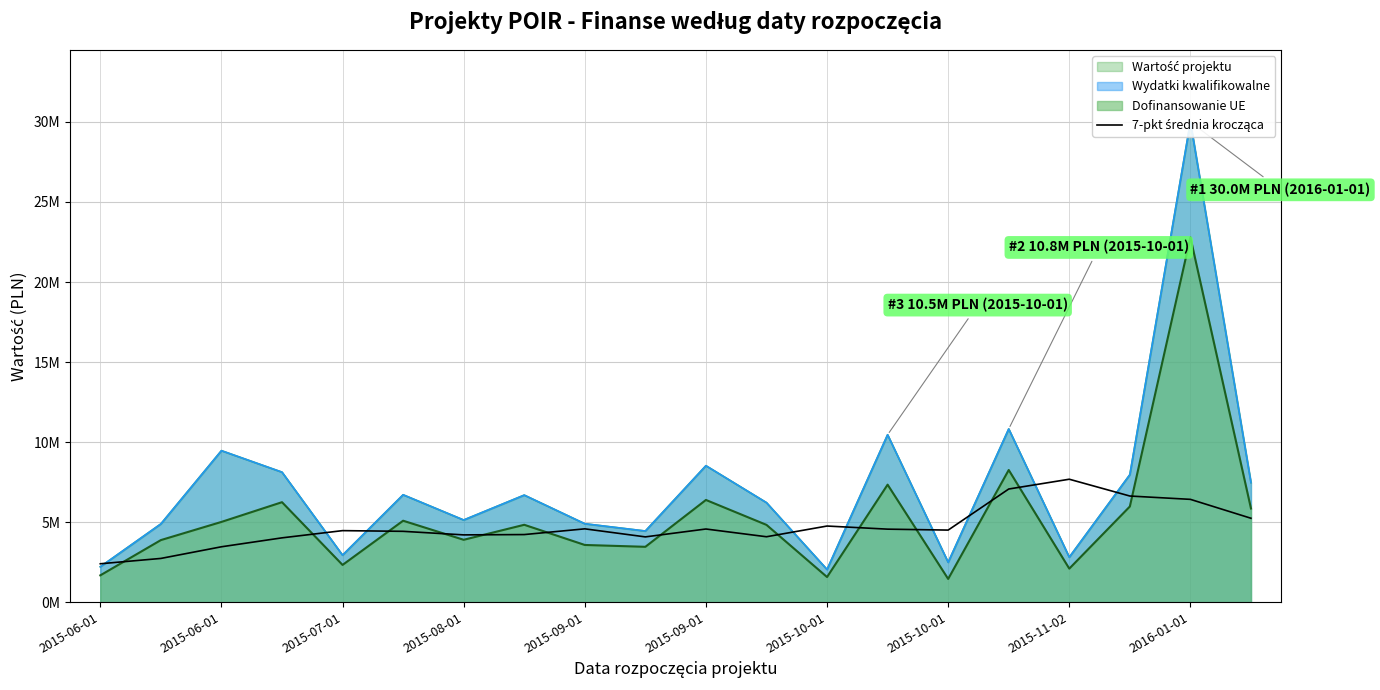

How many lines are shown in the chart?

1